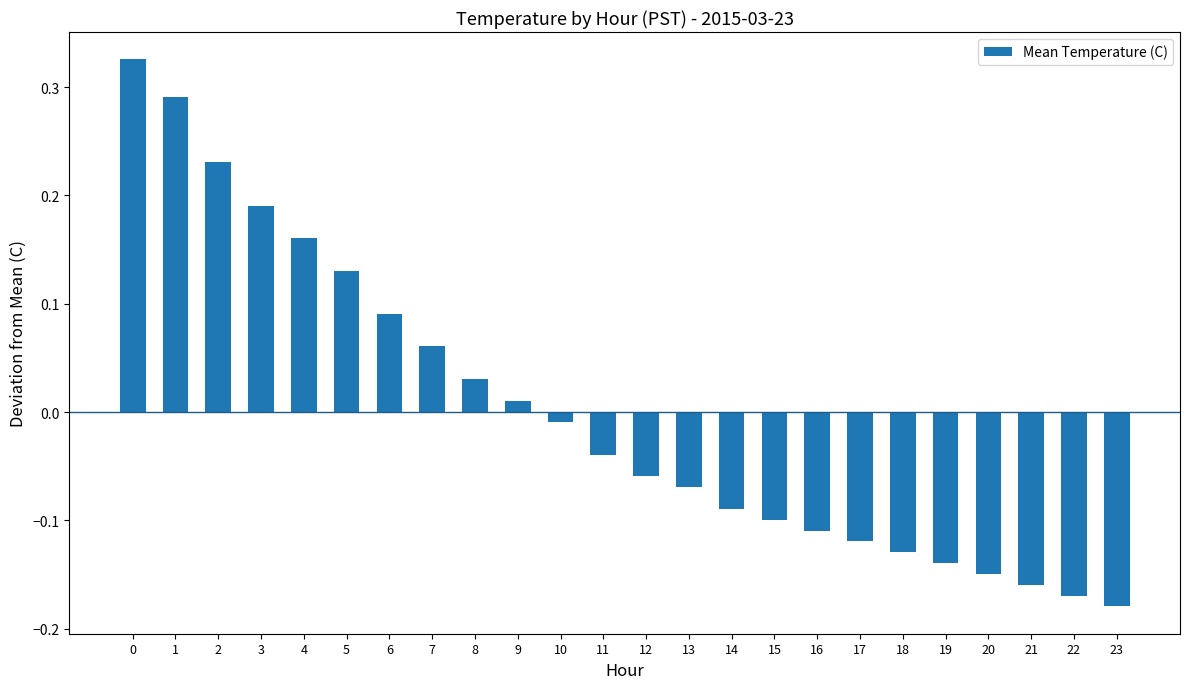

The value at 4 is 0.1. True or false?

False